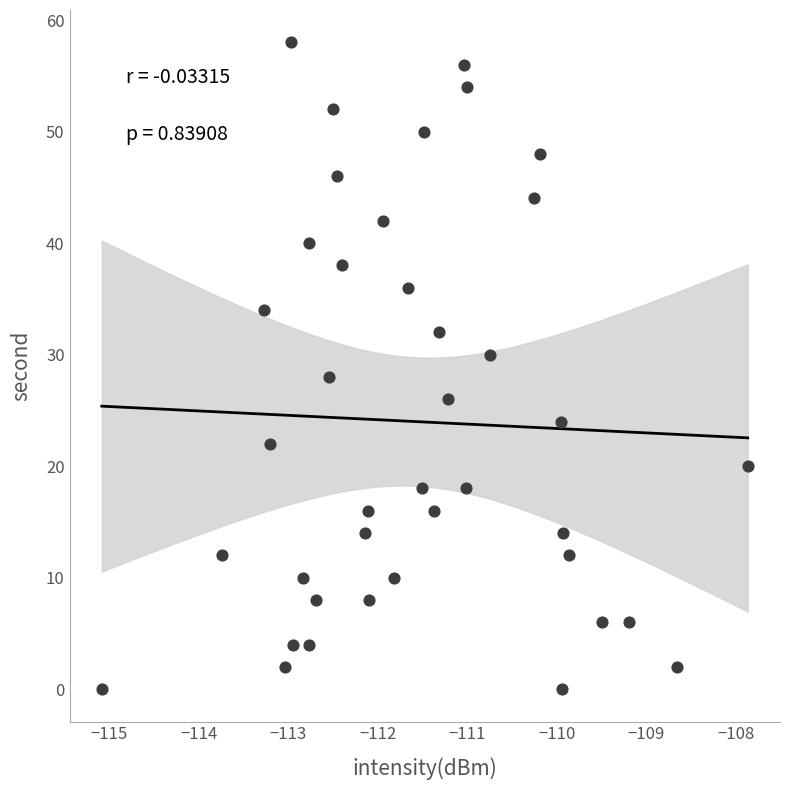

What is the range of Y values (max minus min)?

58